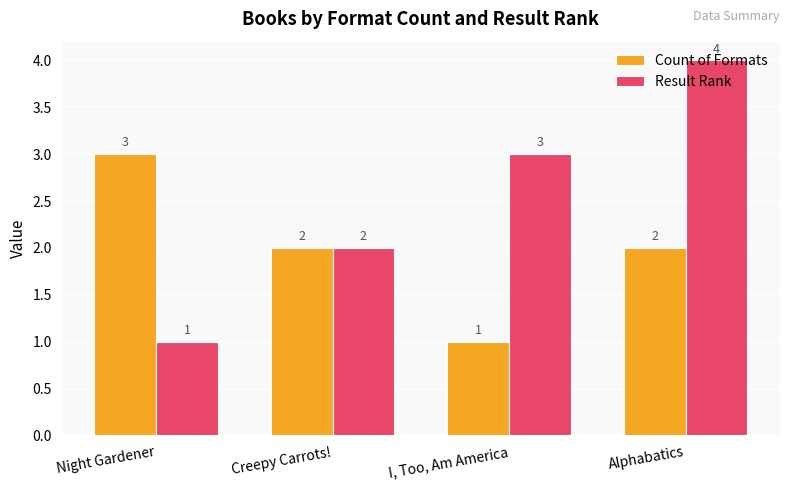

List the series in order of their overall mean, lowest first.

Count of Formats, Result Rank